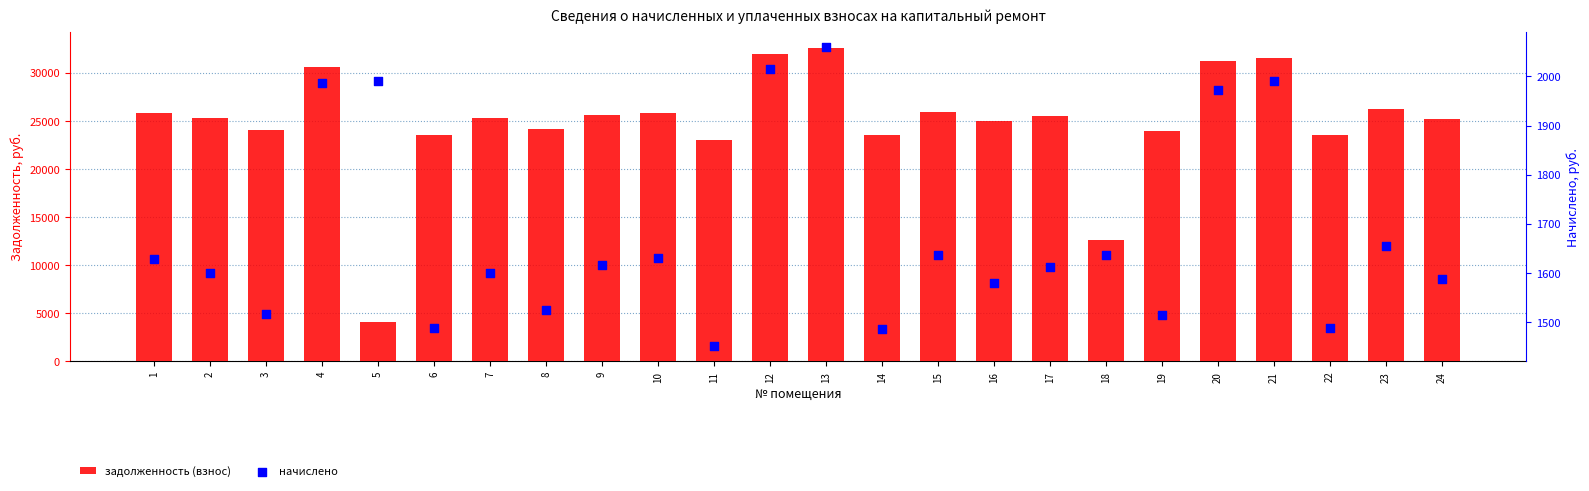

Which series contains the lowest Y value?

начислено